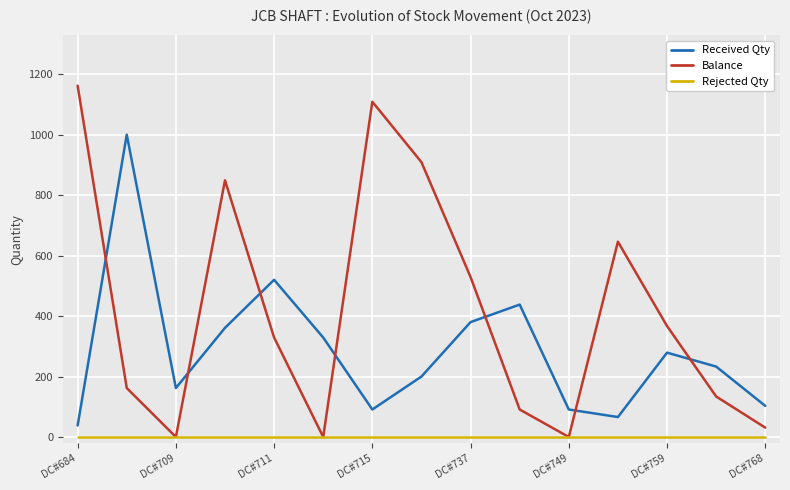

What is the highest value of the Balance series?

1162